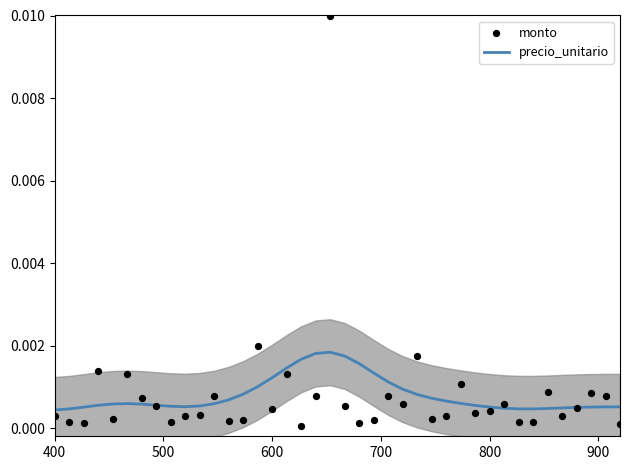

Which series contains the lowest Y value?

monto